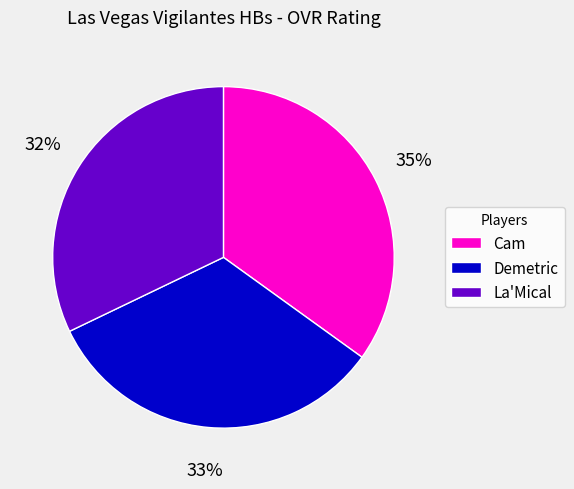

What is the largest slice in the pie chart?

Cam